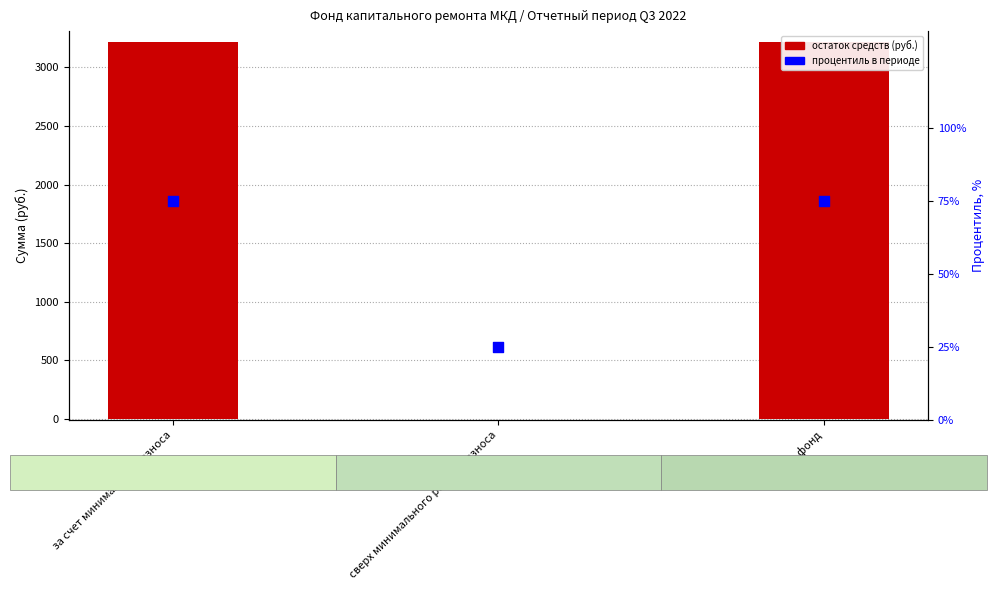

What is the total value across all series at сверх минимального размера взноса?

25.0